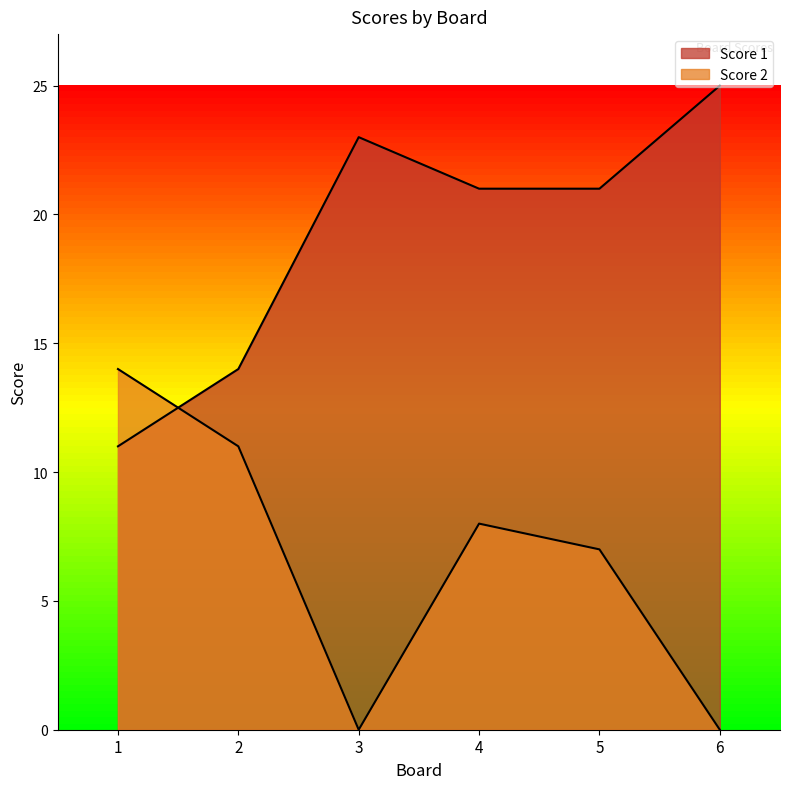

What is the sum of all Score 2 values?

40